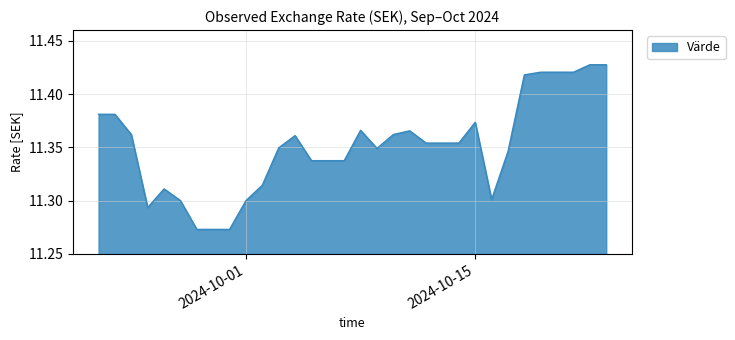

Does the chart display data point markers on the line(s)?

No